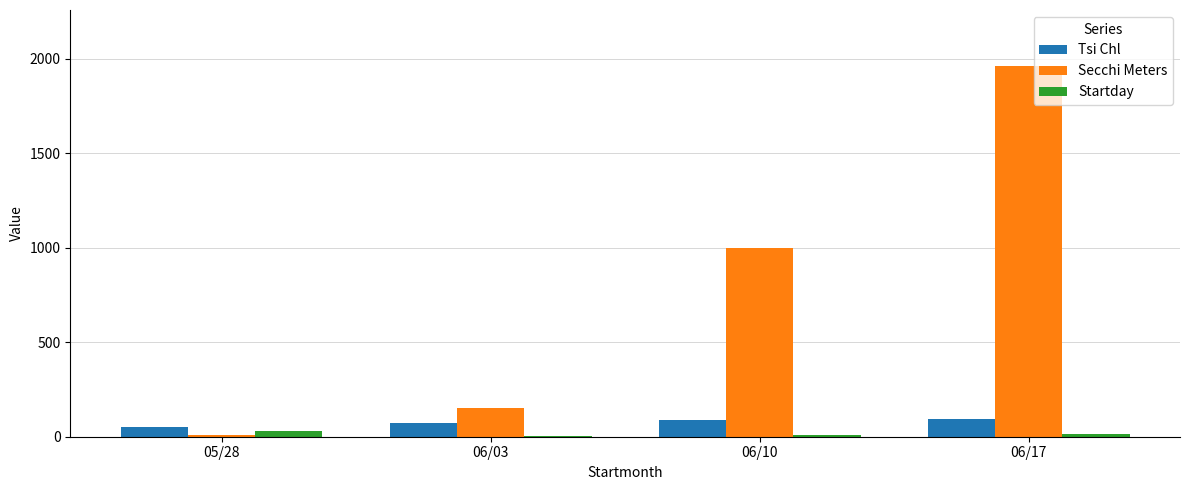

How many distinct data groups are displayed?

3